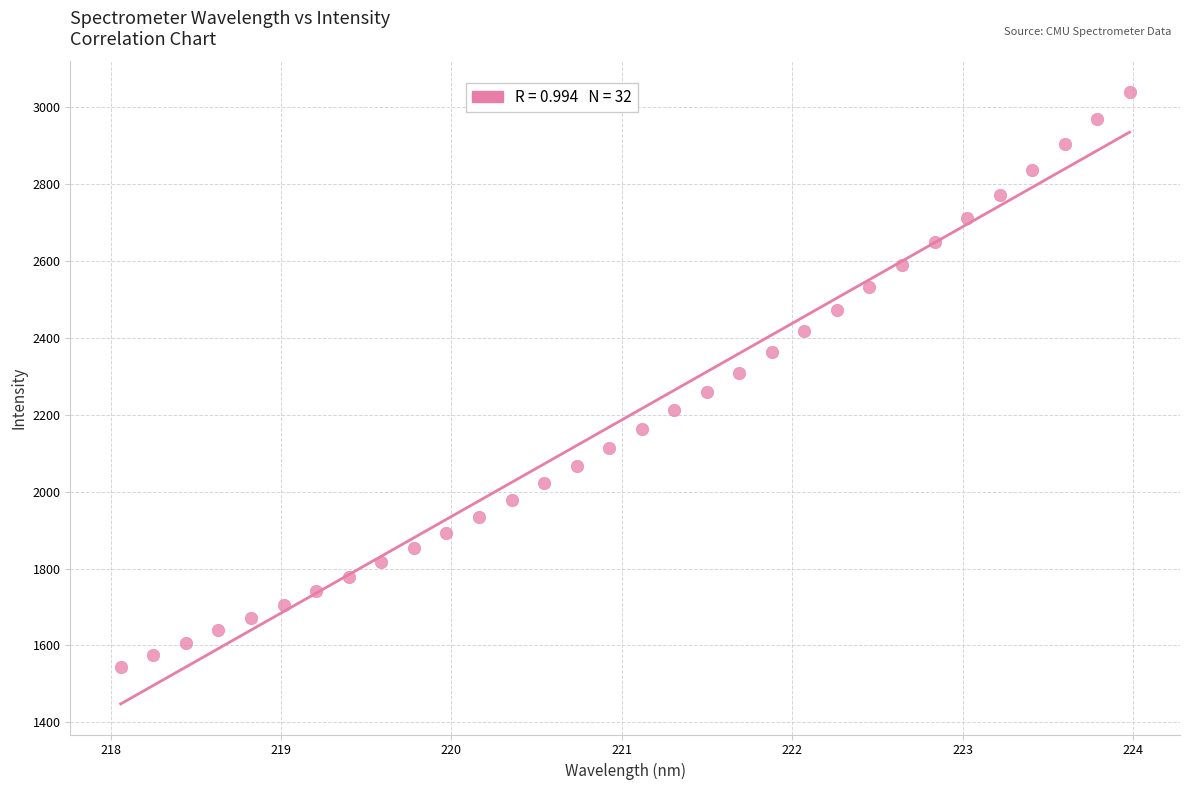

What is the range of Y values (max minus min)?

1494.8